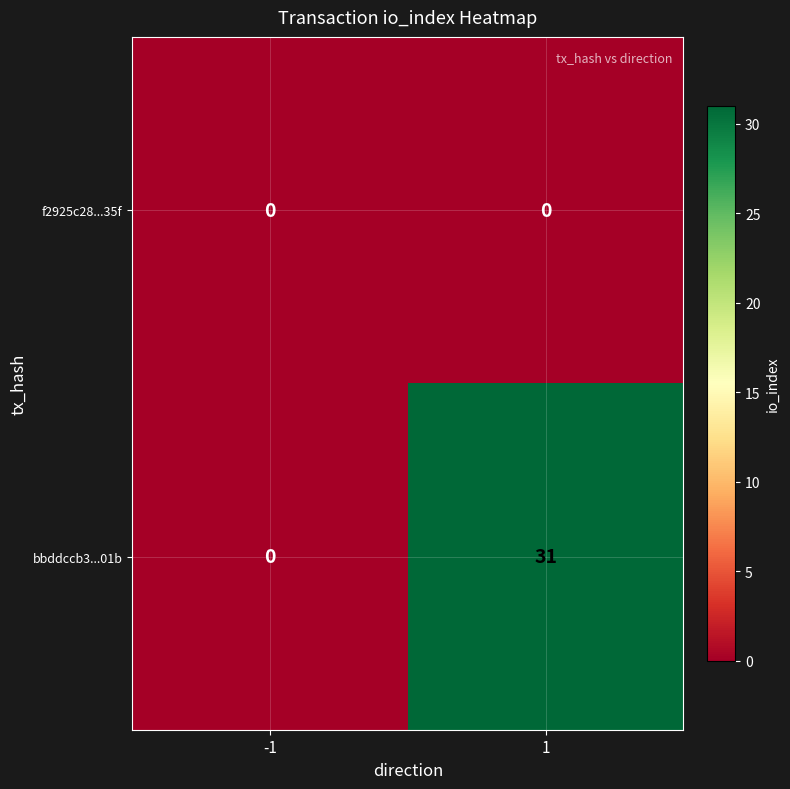

Read the bbddccb3...01b value at 1.

31